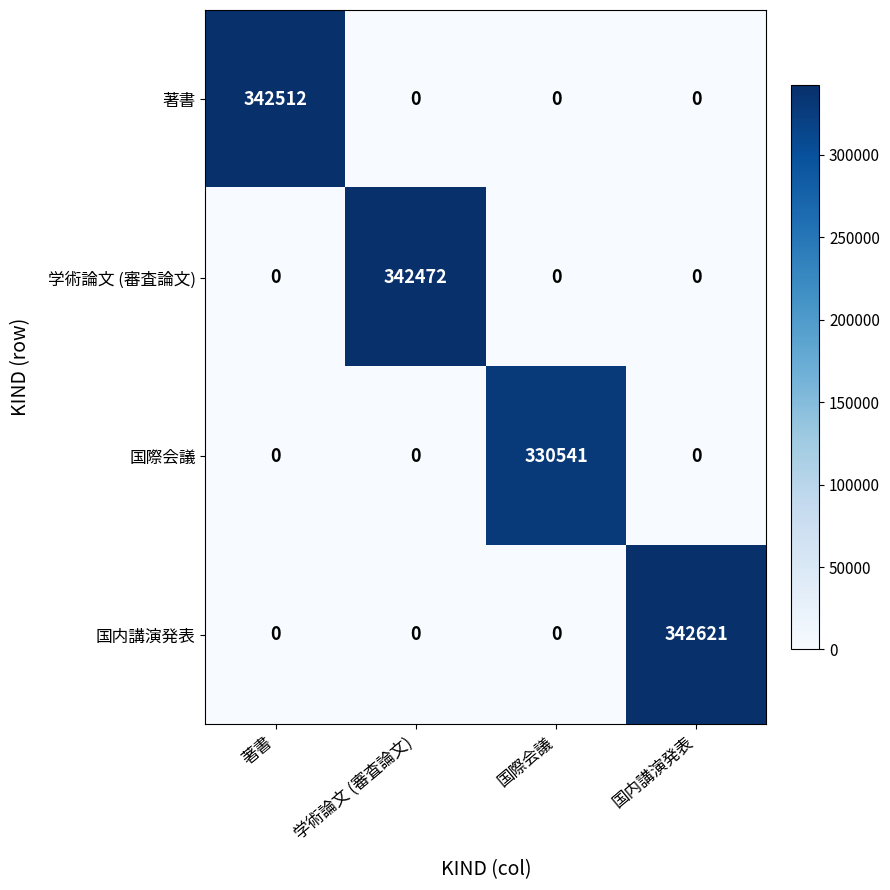

Which series has the largest range (max minus min)?

国内講演発表